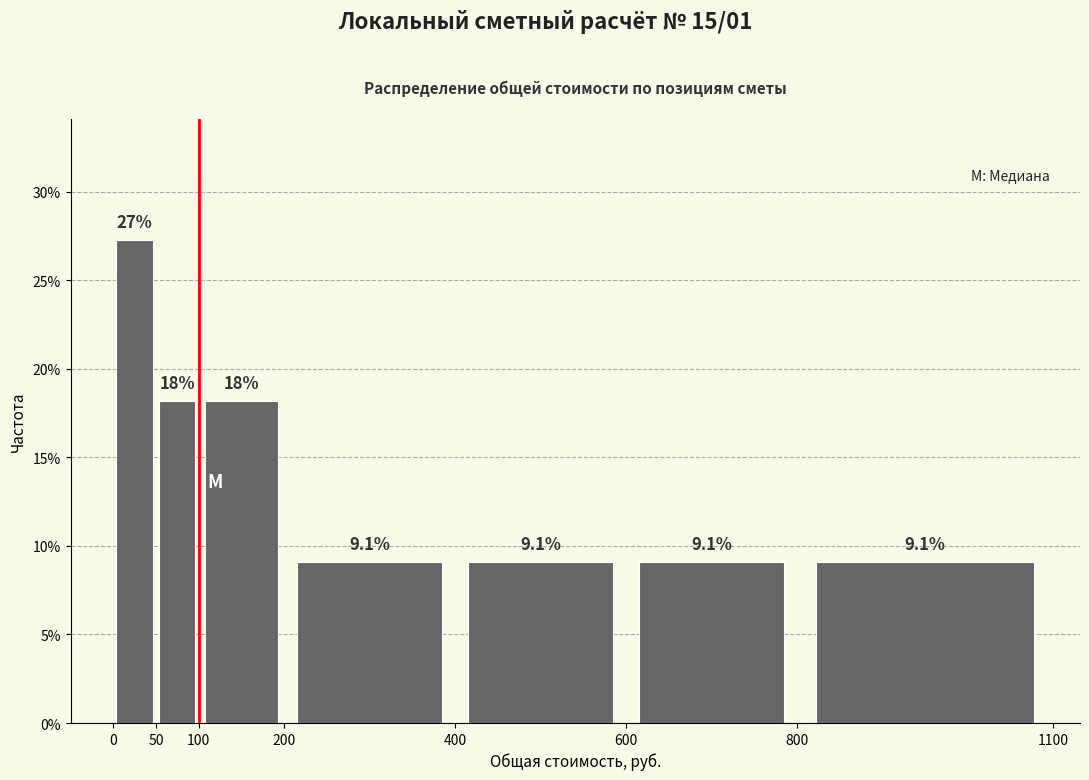

Which range on the x-axis has the tallest bar?

0 to 50